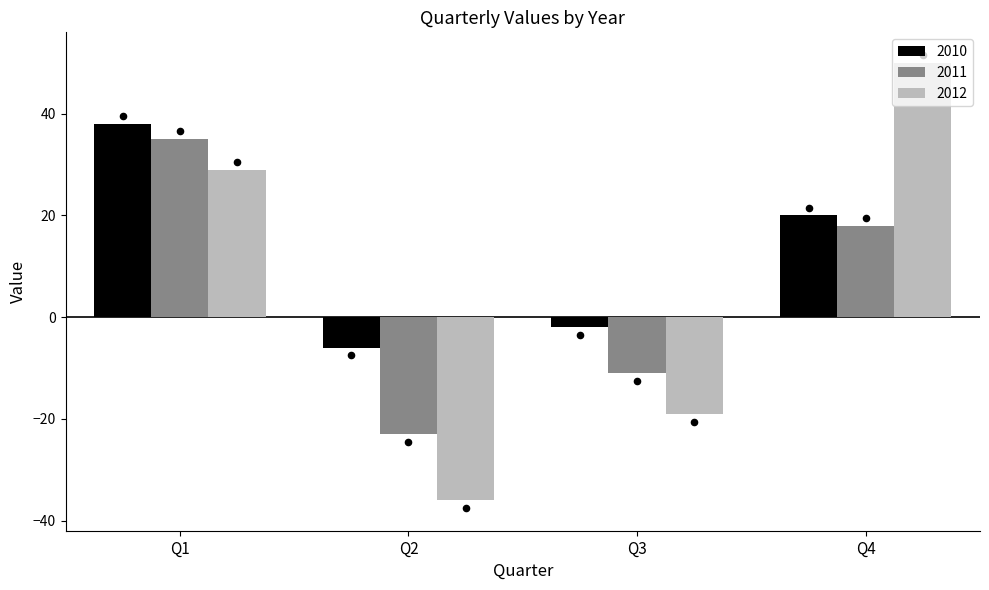

What is the total value across all series at Q1?

102